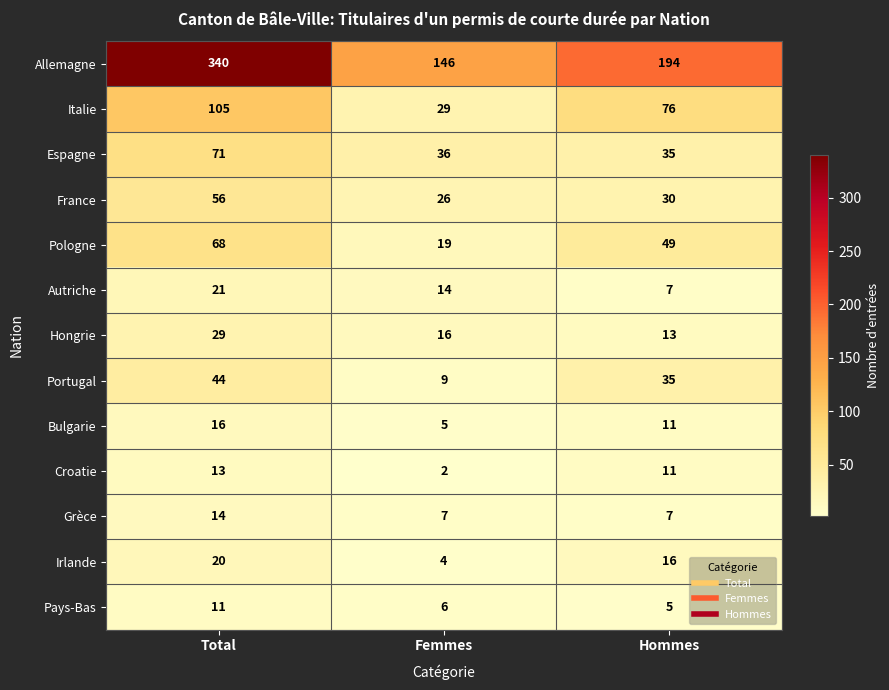

What is the sum of all Hongrie values?

58